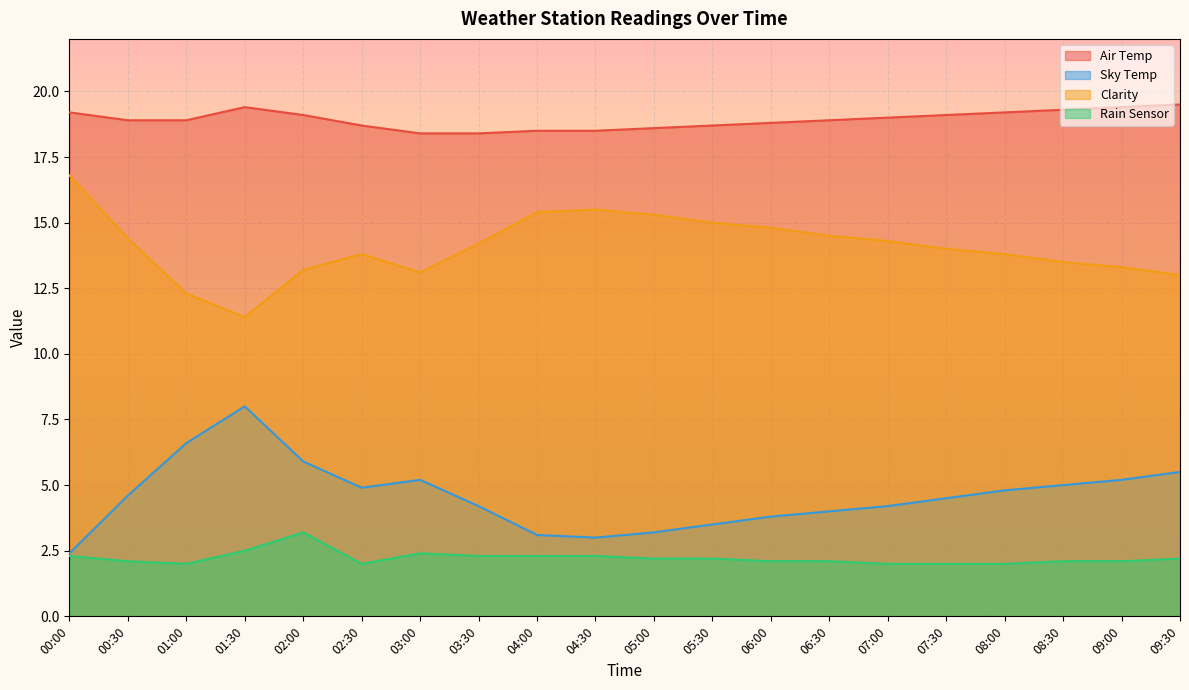

Reading left to right, transcribe all the data shown in this chart.

Air Temp: 00:00=19.2	00:30=18.9	01:00=18.9	01:30=19.4	02:00=19.1	02:30=18.7	03:00=18.4	03:30=18.4	04:00=18.5	04:30=18.5	05:00=18.6	05:30=18.7	06:00=18.8	06:30=18.9	07:00=19.0	07:30=19.1	08:00=19.2	08:30=19.3	09:00=19.4	09:30=19.5
Sky Temp: 00:00=2.4	00:30=4.6	01:00=6.6	01:30=8.0	02:00=5.9	02:30=4.9	03:00=5.2	03:30=4.2	04:00=3.1	04:30=3.0	05:00=3.2	05:30=3.5	06:00=3.8	06:30=4.0	07:00=4.2	07:30=4.5	08:00=4.8	08:30=5.0	09:00=5.2	09:30=5.5
Clarity: 00:00=16.8	00:30=14.4	01:00=12.3	01:30=11.4	02:00=13.2	02:30=13.8	03:00=13.1	03:30=14.2	04:00=15.4	04:30=15.5	05:00=15.3	05:30=15.0	06:00=14.8	06:30=14.5	07:00=14.3	07:30=14.0	08:00=13.8	08:30=13.5	09:00=13.3	09:30=13.0
Rain Sensor: 00:00=2.3	00:30=2.1	01:00=2.0	01:30=2.5	02:00=3.2	02:30=2.0	03:00=2.4	03:30=2.3	04:00=2.3	04:30=2.3	05:00=2.2	05:30=2.2	06:00=2.1	06:30=2.1	07:00=2.0	07:30=2.0	08:00=2.0	08:30=2.1	09:00=2.1	09:30=2.2